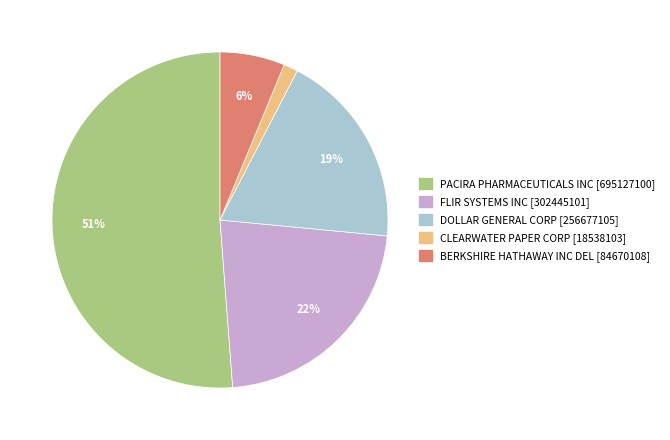

How many slices are in this pie chart?

5